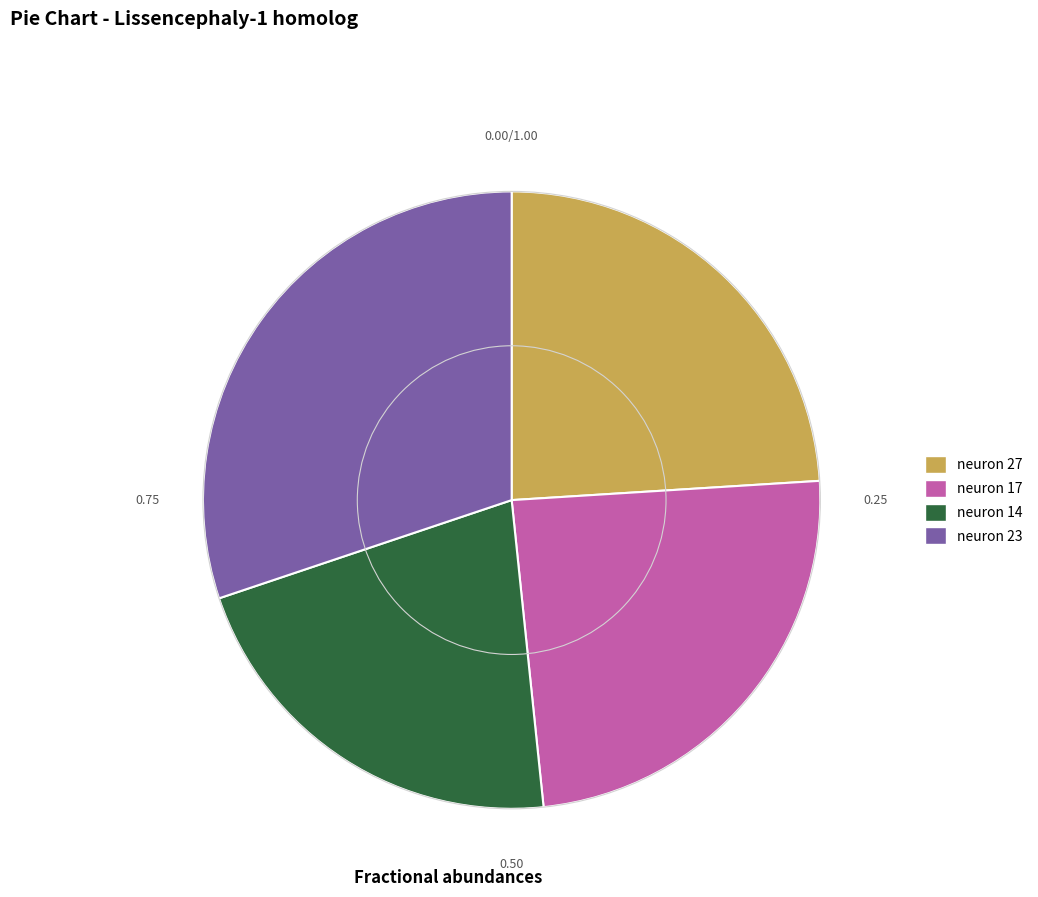

Between neuron 14 and neuron 27, which is larger?

neuron 27